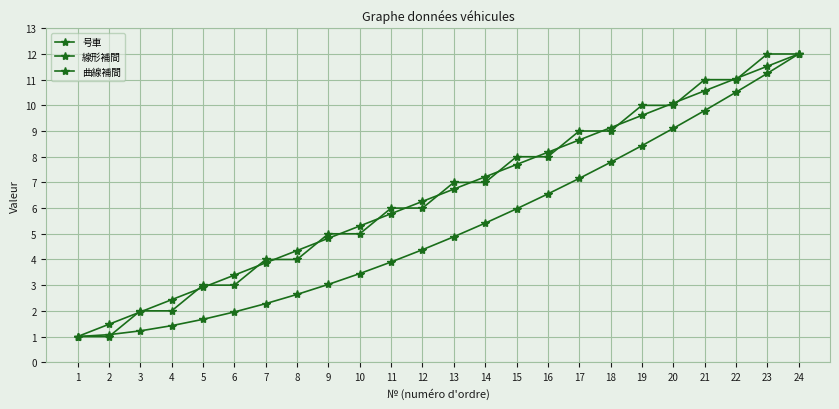

How many data points in 号車 are less than 7?

12